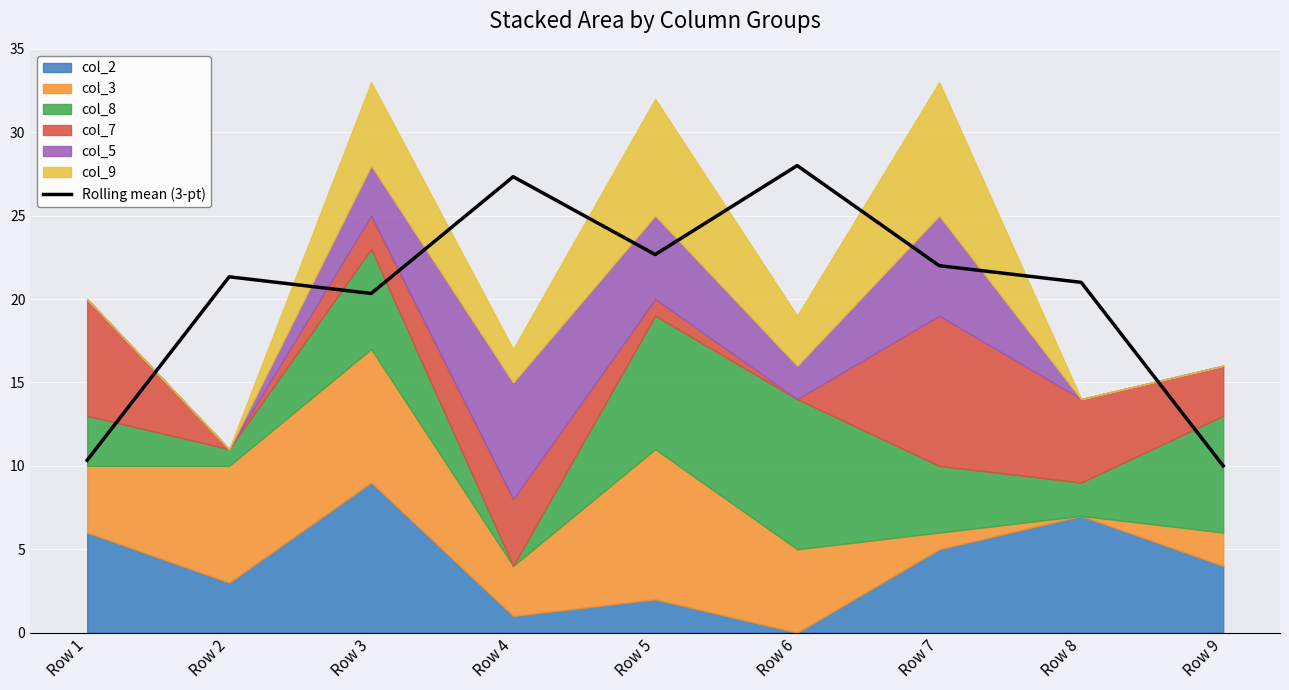

Which category has the lowest value across all series?

Row 9